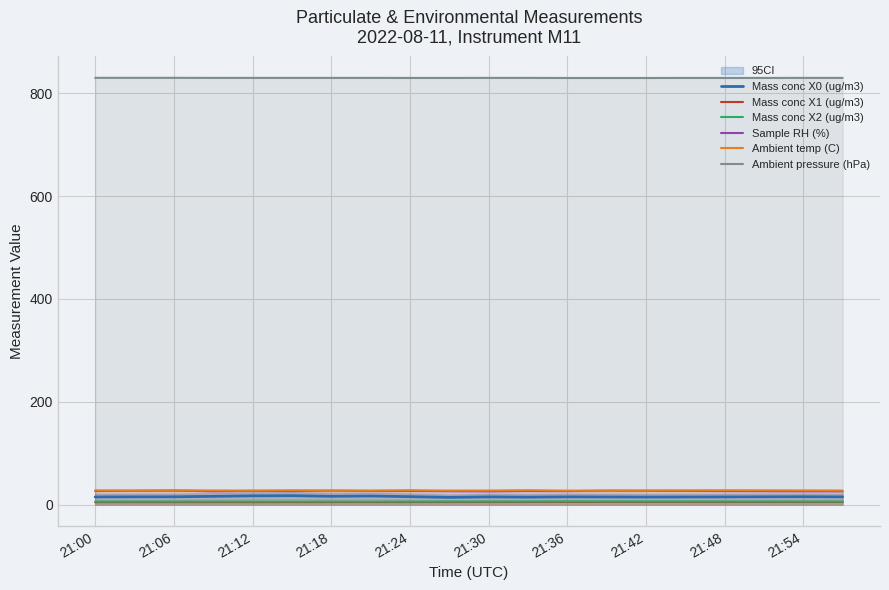

True or false: Mass conc X2 (ug/m3) and Sample RH (%) intersect in this chart.

False